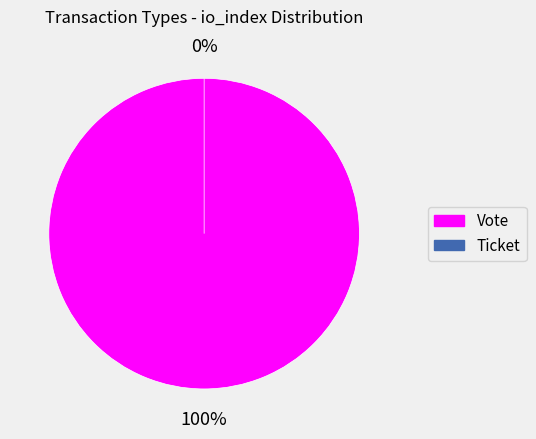

What is the smallest slice in the pie chart?

Ticket